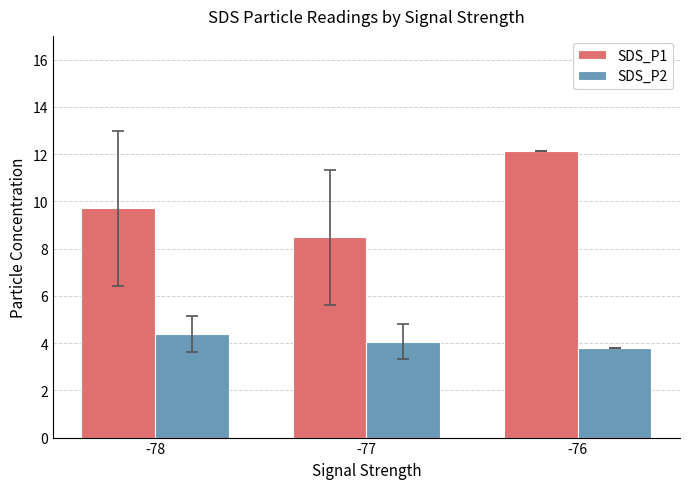

What is the difference between the highest and lowest values at -78?

5.3